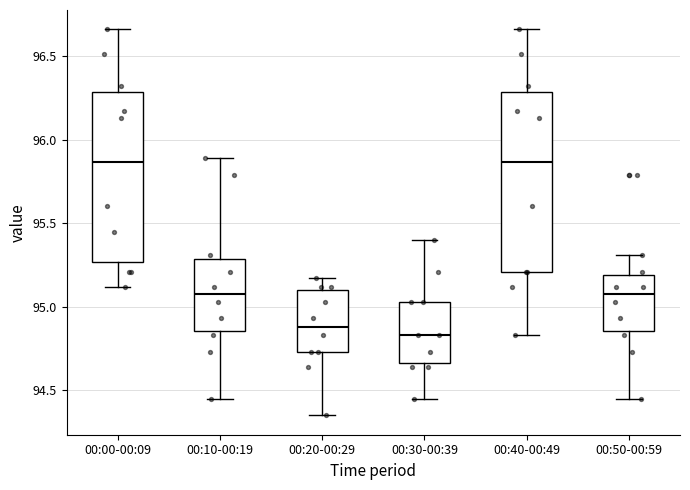

Reading left to right, read every box against the y-axis: the position of its median line, the range the box covers, and the ends of its whiskers. The values are not printed on the chart, so give them approximately, as read against the axis.

00:00-00:09: median 95.85, box 95.25 to 96.30, whiskers 95.10 to 96.65
00:10-00:19: median 95.10, box 94.85 to 95.30, whiskers 94.45 to 95.90
00:20-00:29: median 94.90, box 94.75 to 95.10, whiskers 94.35 to 95.15
00:30-00:39: median 94.85, box 94.65 to 95.05, whiskers 94.45 to 95.40
00:40-00:49: median 95.85, box 95.20 to 96.30, whiskers 94.85 to 96.65
00:50-00:59: median 95.10, box 94.85 to 95.20, whiskers 94.45 to 95.30